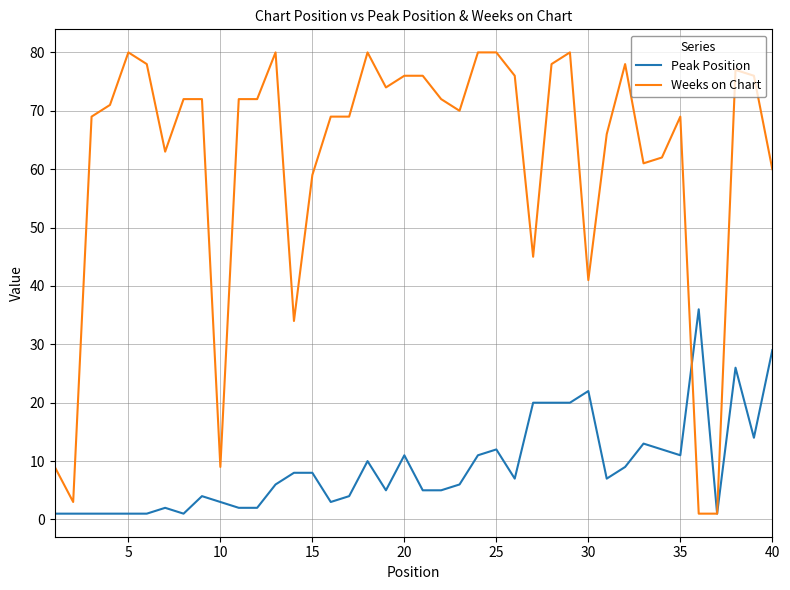

What is the minimum value shown in the chart?

1